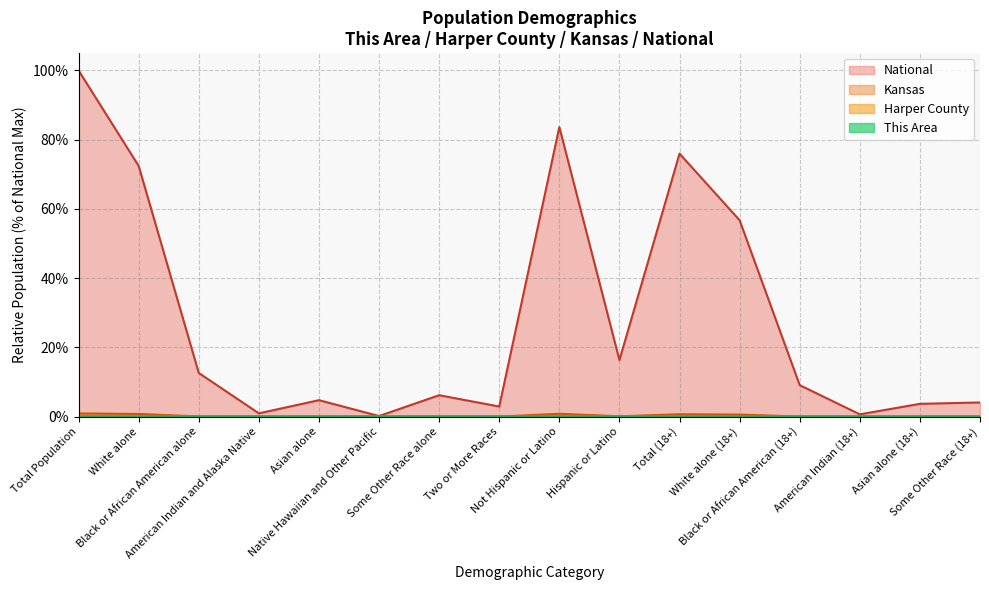

What is the label of the 12th point from the right?

Asian alone